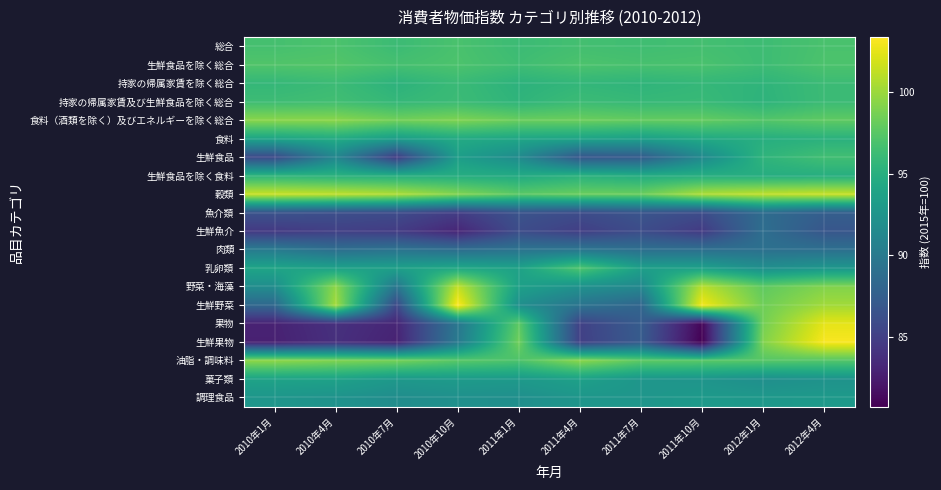

Which has a higher value, 2010年1月 or 2011年4月?

2010年1月